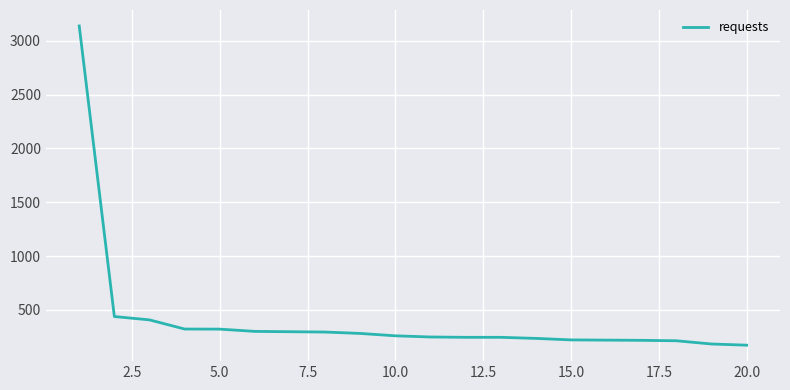

What is the minimum value shown in the chart?

173